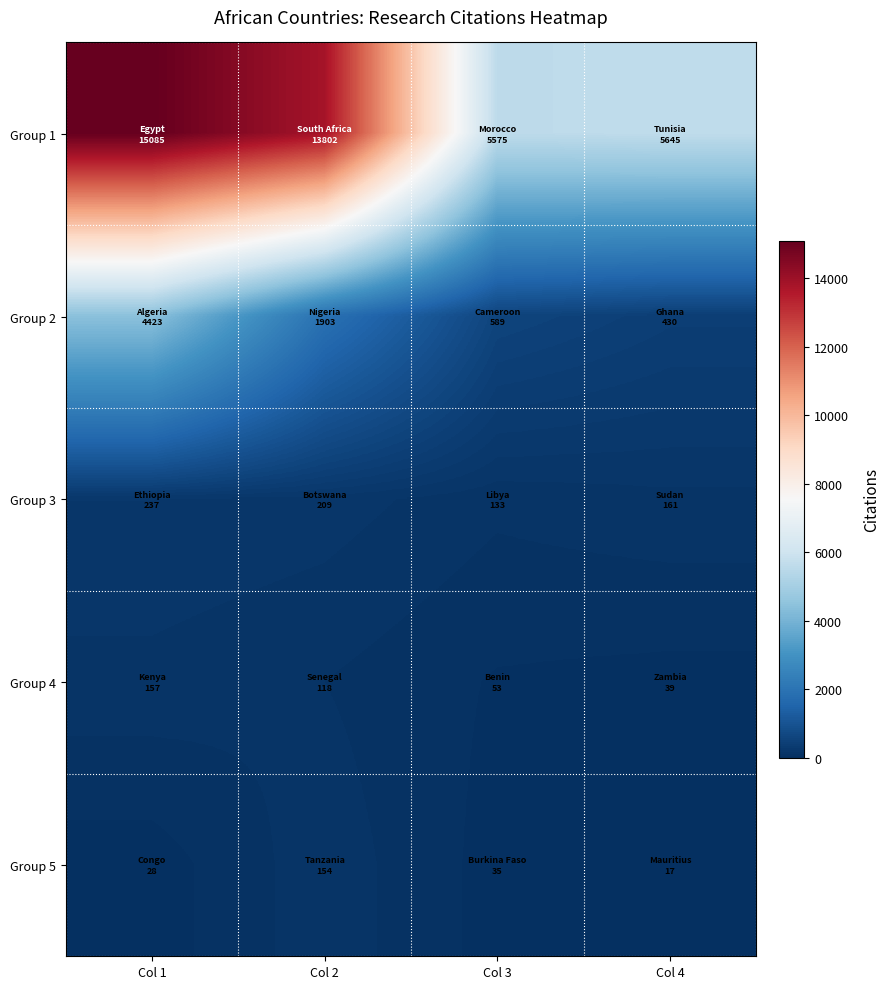

What is the smallest value displayed?

17